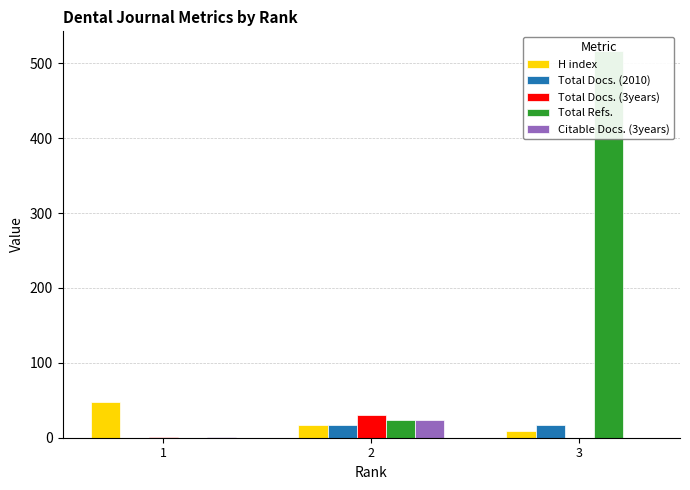

What is the difference between the maximum and minimum values in the H index series?

39